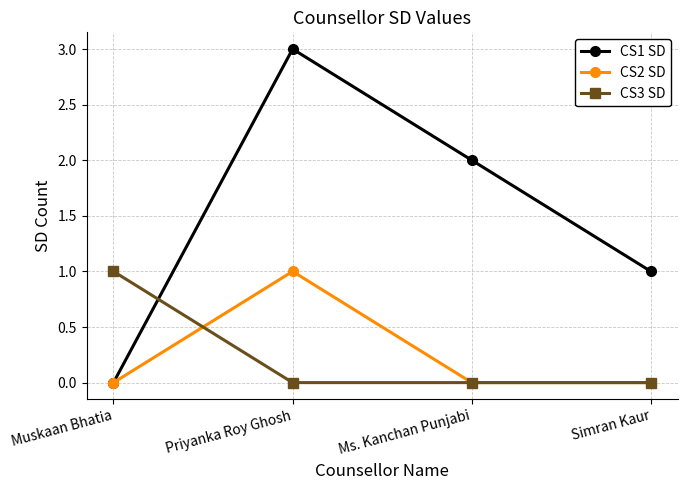

Reading left to right, list all the values displayed in this chart.

CS1 SD: 0	3	2	1
CS2 SD: 0	1	0	0
CS3 SD: 1	0	0	0